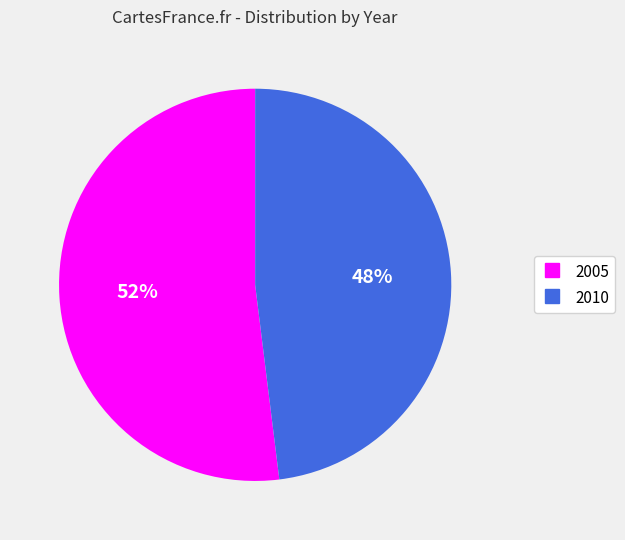

What percentage is the 2005 slice, to the nearest percent?

52%